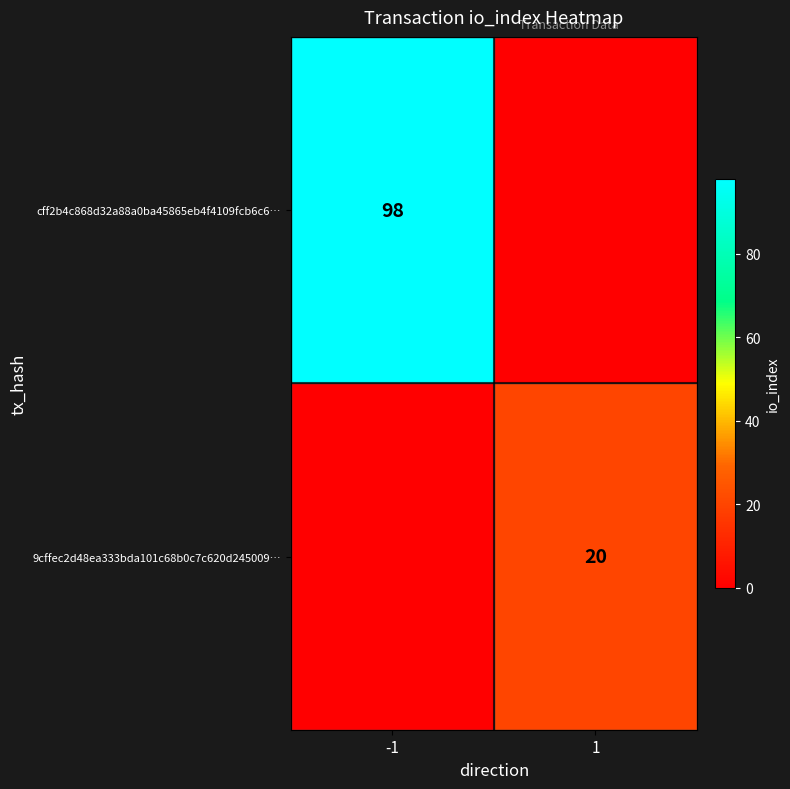

The cff2b4c868d32a88a0ba45865eb4f4109fcb6c6… series shows 146 at -1. True or false?

False